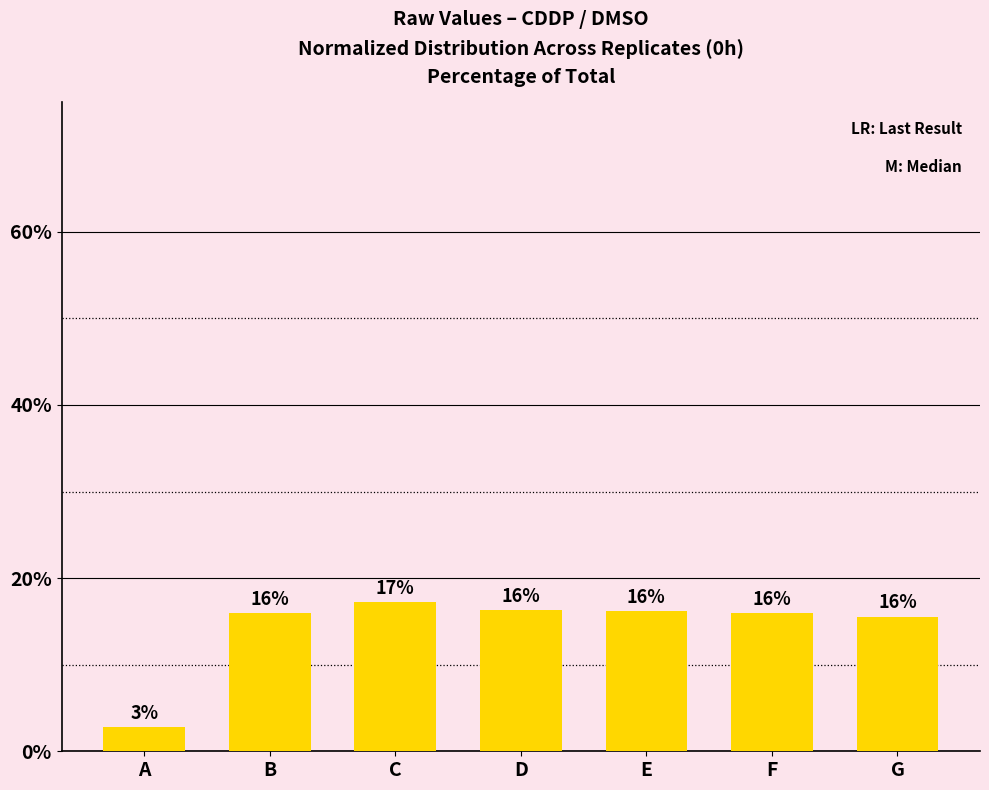

Approximately how many times larger is the value at B compared to G?

1.0